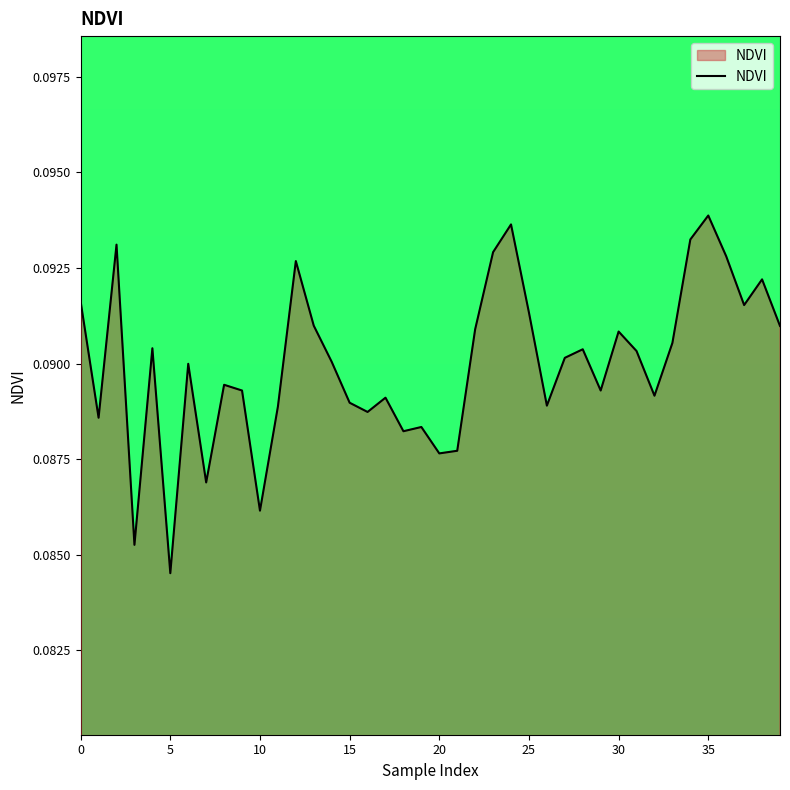

Which category has the lowest value across all series?

5